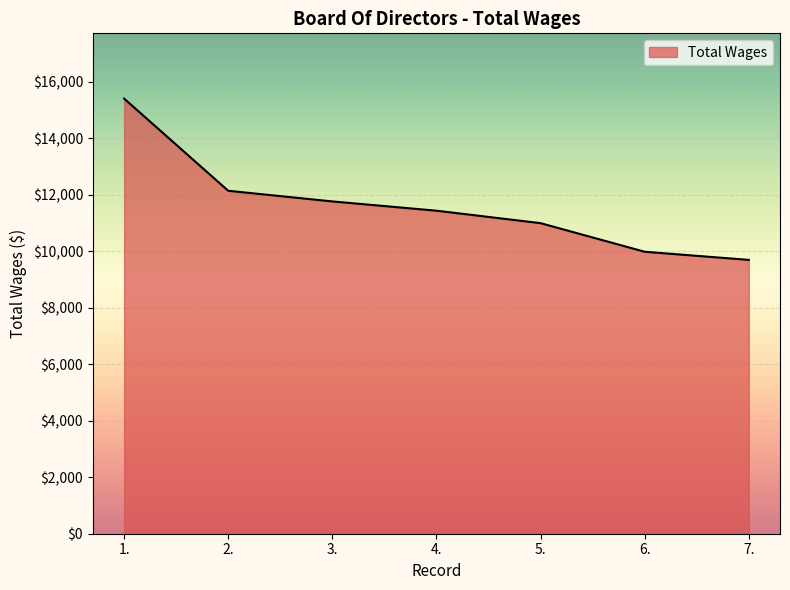

What is the minimum value shown in the chart?

9691